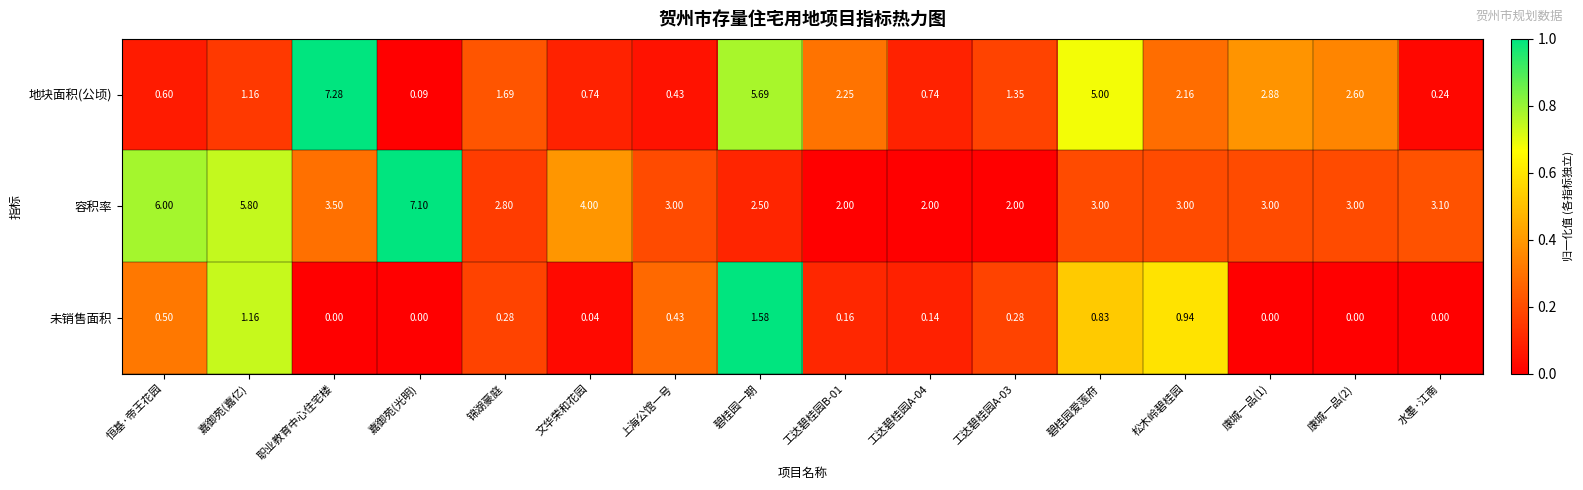

Is the value of 容积率 at 松木岭碧桂园 greater than the value of 地块面积(公顷) at 松木岭碧桂园?

Yes